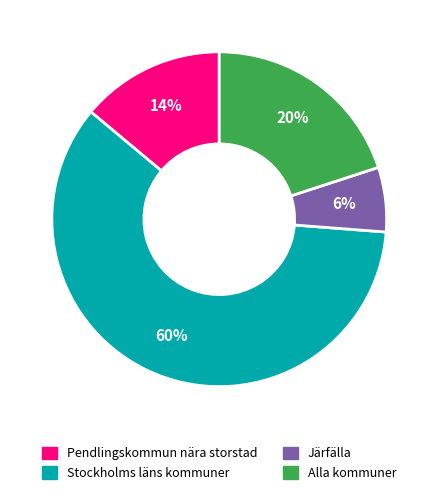

What is the largest slice in the pie chart?

Stockholms läns kommuner